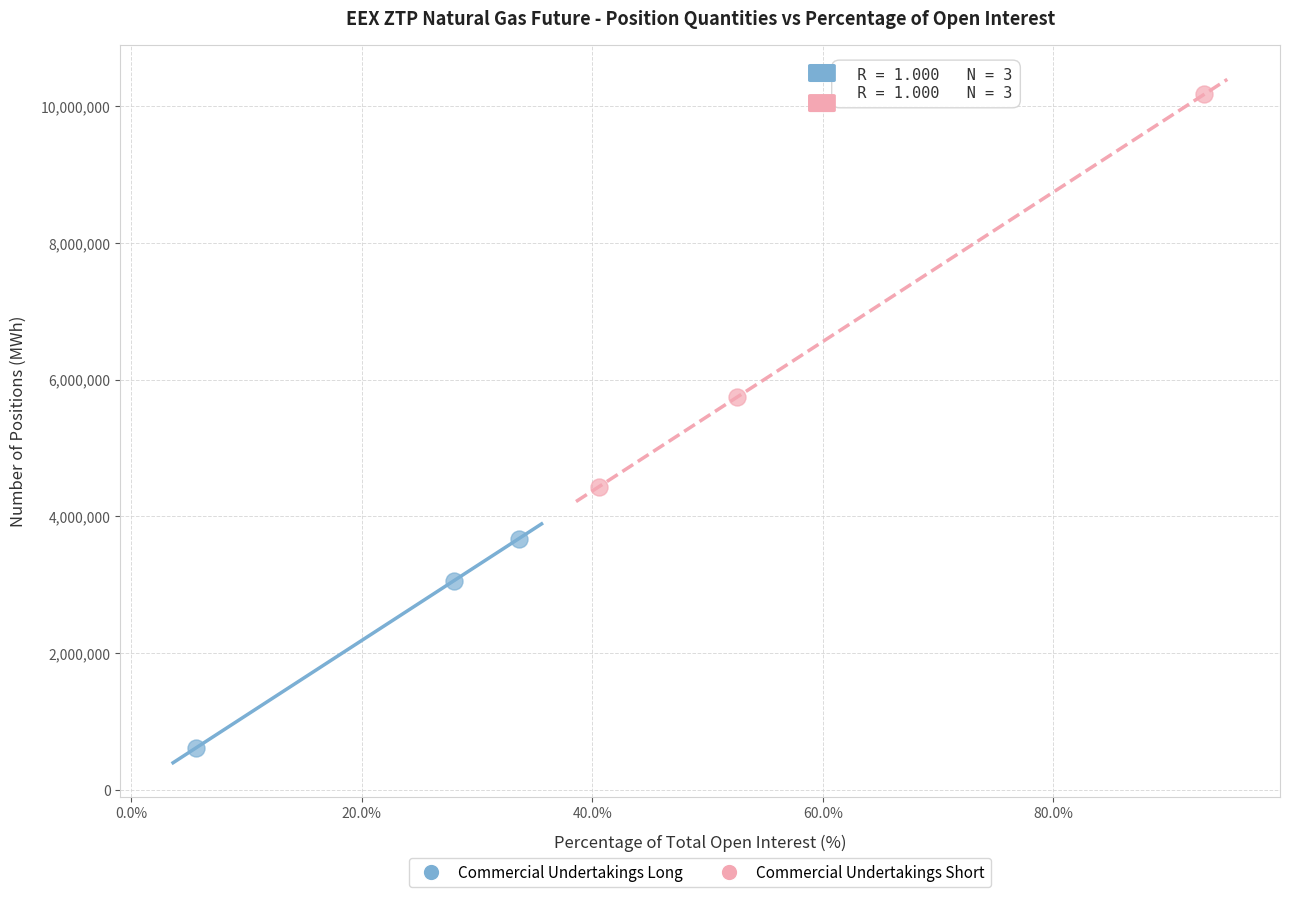

Which series contains the highest Y value?

Commercial Undertakings Short